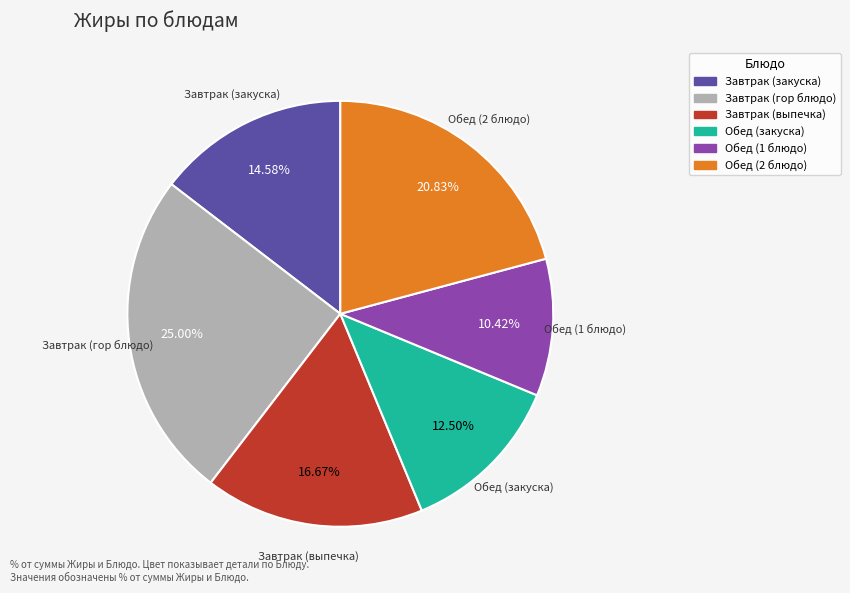

Is there a majority slice in this chart?

No